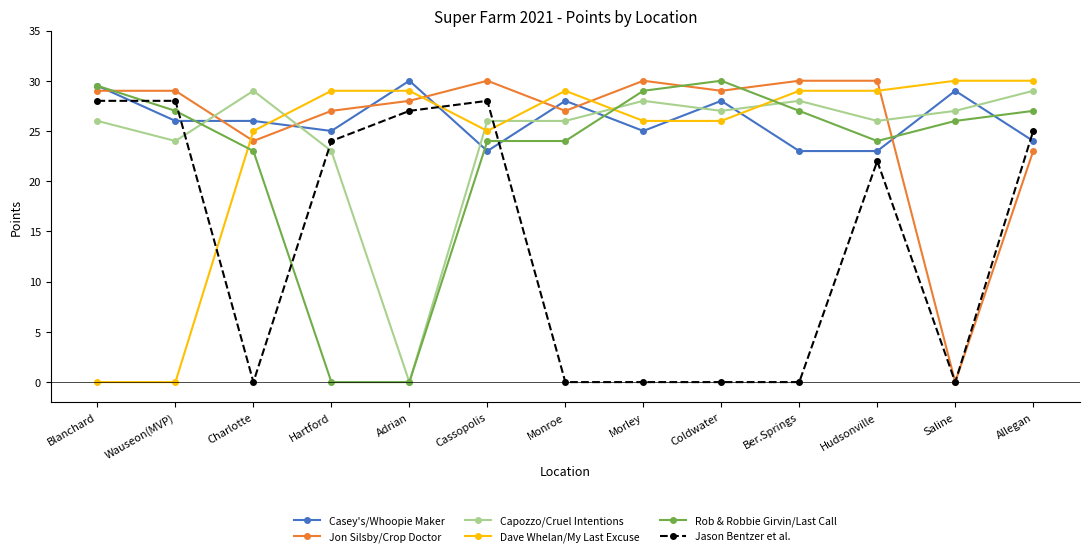

What is the total value across all series at Charlotte?

127.0